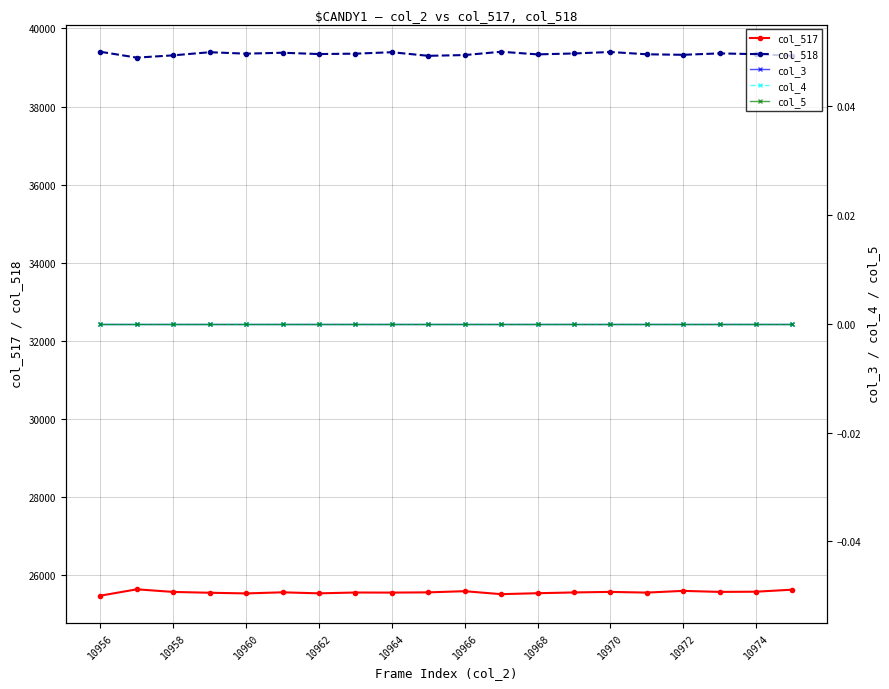

Reading right to left, list all the values displayed in this chart.

col_517: 25636	25584	25579	25605	25561	25579	25565	25545	25521	25597	25567	25561	25563	25542	25568	25540	25557	25578	25645	25482
col_518: 39300	39341	39361	39325	39338	39397	39359	39336	39403	39318	39299	39391	39354	39344	39378	39354	39391	39311	39253	39402
col_3: 0	0	0	0	0	0	0	0	0	0	0	0	0	0	0	0	0	0	0	0
col_4: 0	0	0	0	0	0	0	0	0	0	0	0	0	0	0	0	0	0	0	0
col_5: 0	0	0	0	0	0	0	0	0	0	0	0	0	0	0	0	0	0	0	0